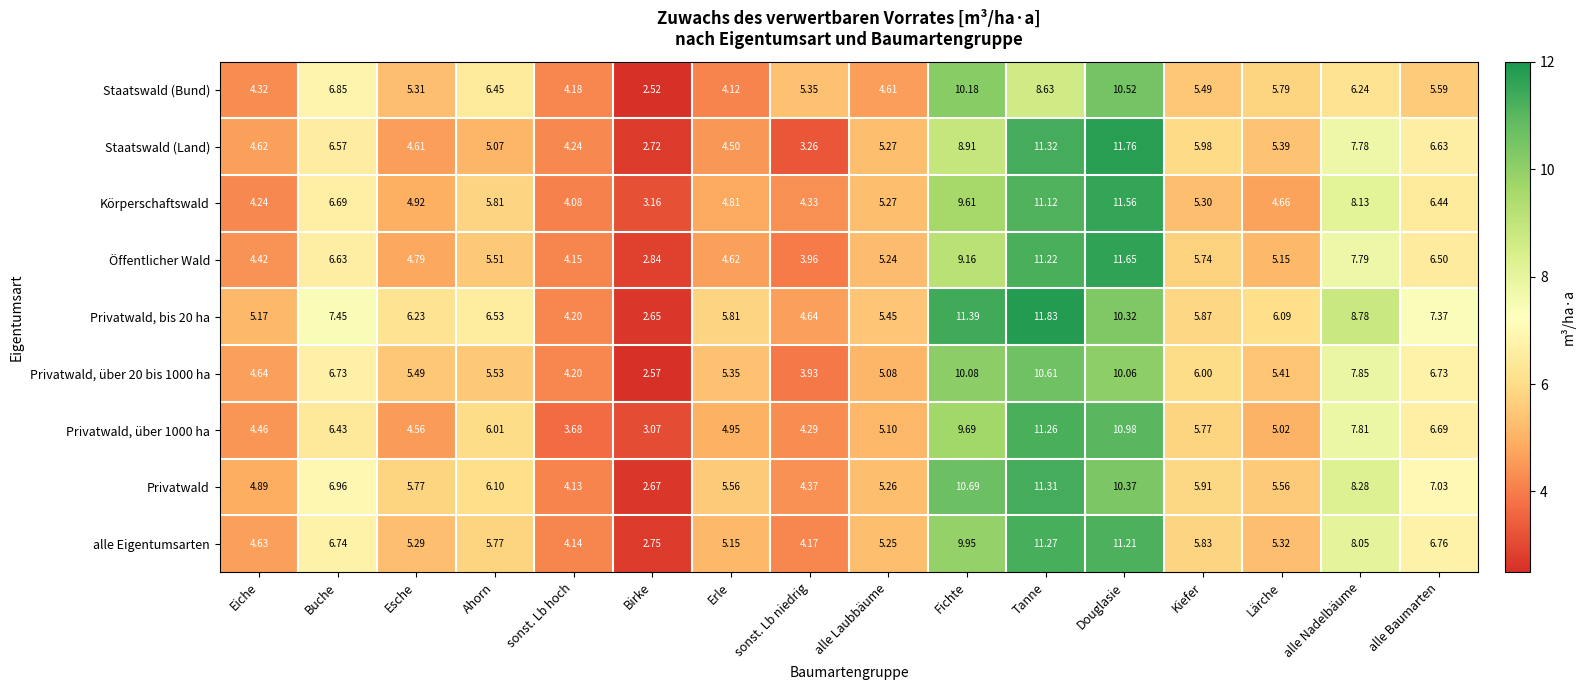

At which category is the sum across all series the highest?

Tanne